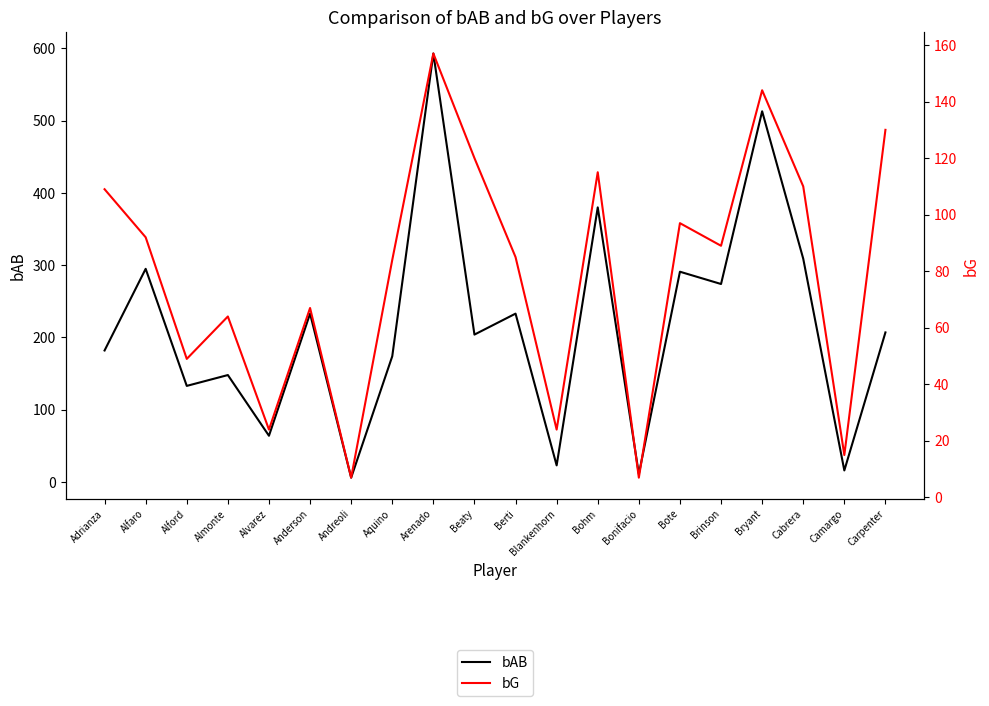

Which has a higher value, Berti or Almonte?

Berti